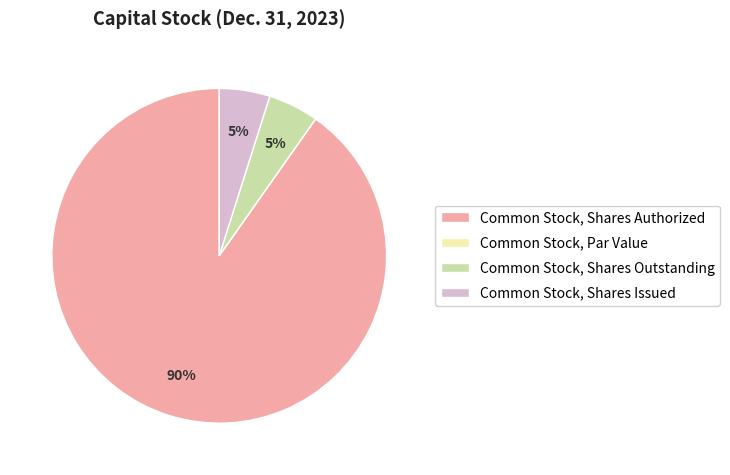

Which slice is the largest?

Common Stock, Shares Authorized